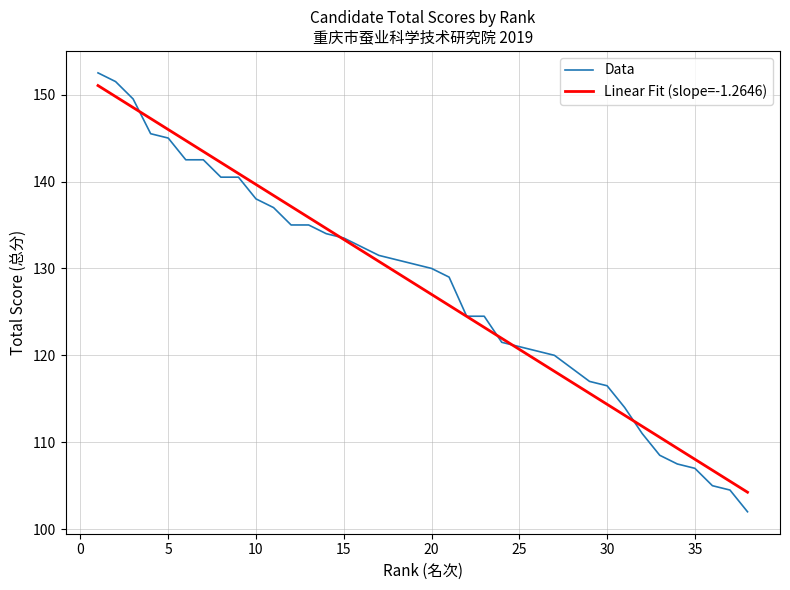

Which series ends up on top after the final intersection of Linear Fit (slope=-1.2646) and Data?

Linear Fit (slope=-1.2646)